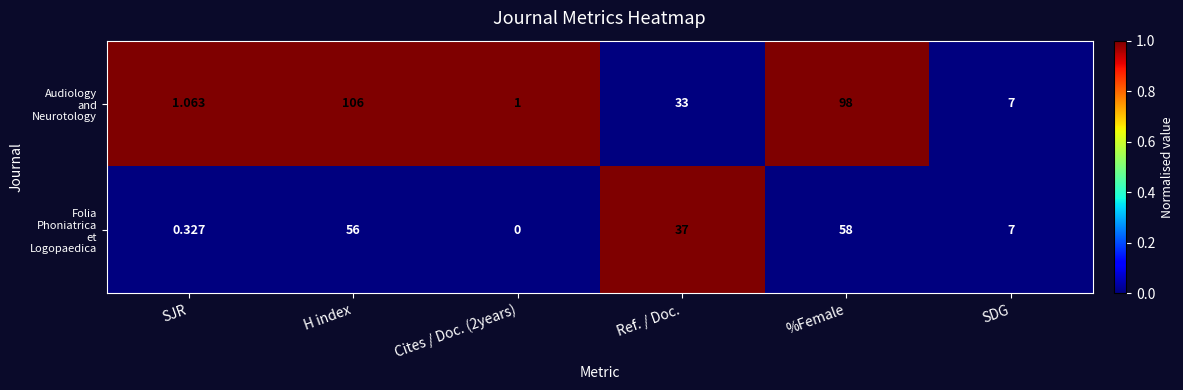

At which category is the sum across all series the highest?

H index